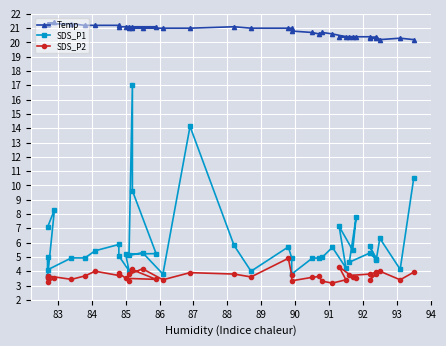

At which category does Temp reach its first local peak?

83